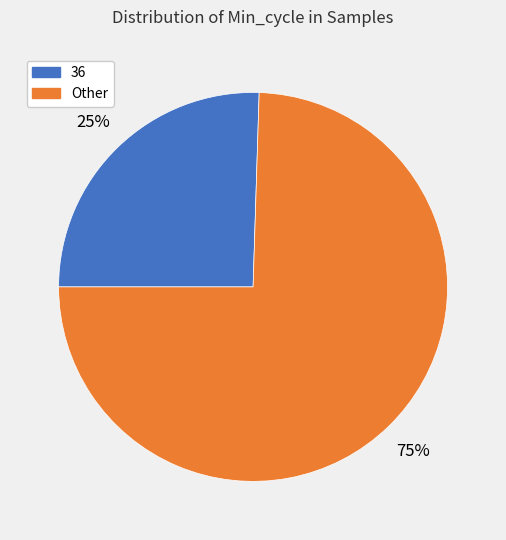

Does any single category account for the majority?

Yes